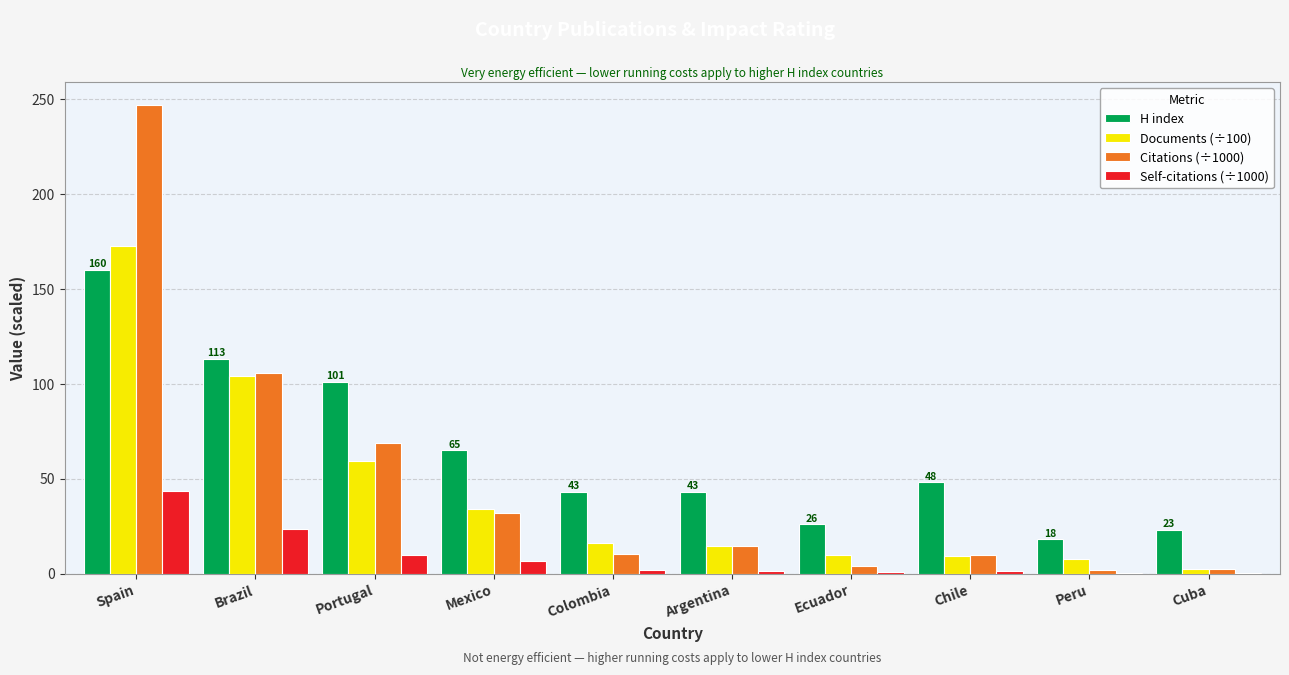

Which series changed the most between Mexico and Ecuador?

H index